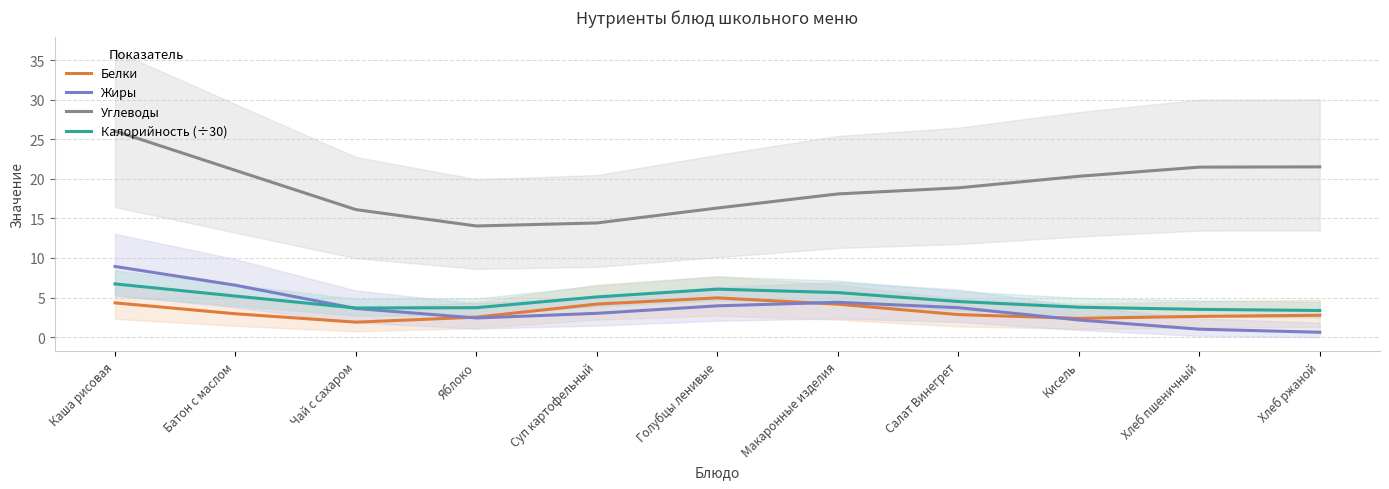

What are all the series names shown in the legend?

Белки, Жиры, Углеводы, Калорийность (÷30)